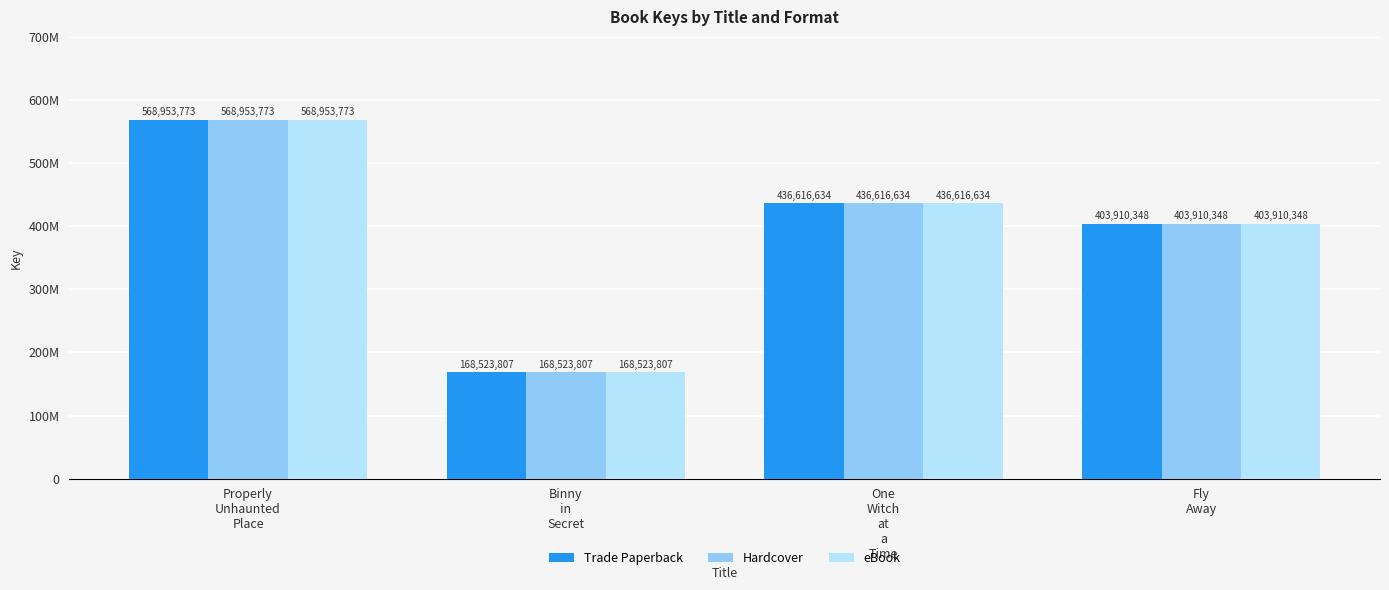

Between Properly
Unhaunted
Place and Fly
Away, which is larger?

Properly
Unhaunted
Place